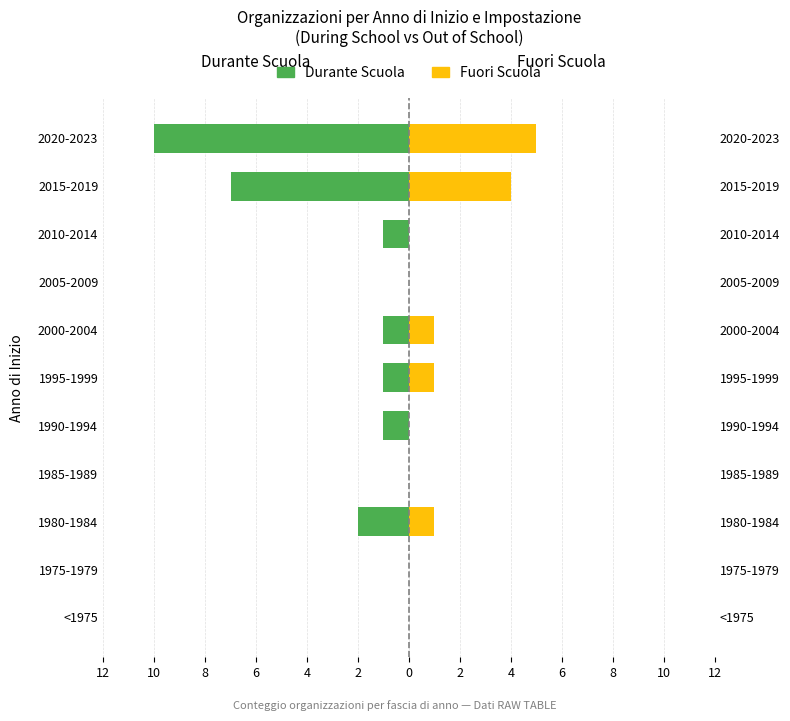

How many Durante Scuola values are between -2 and 0?

9